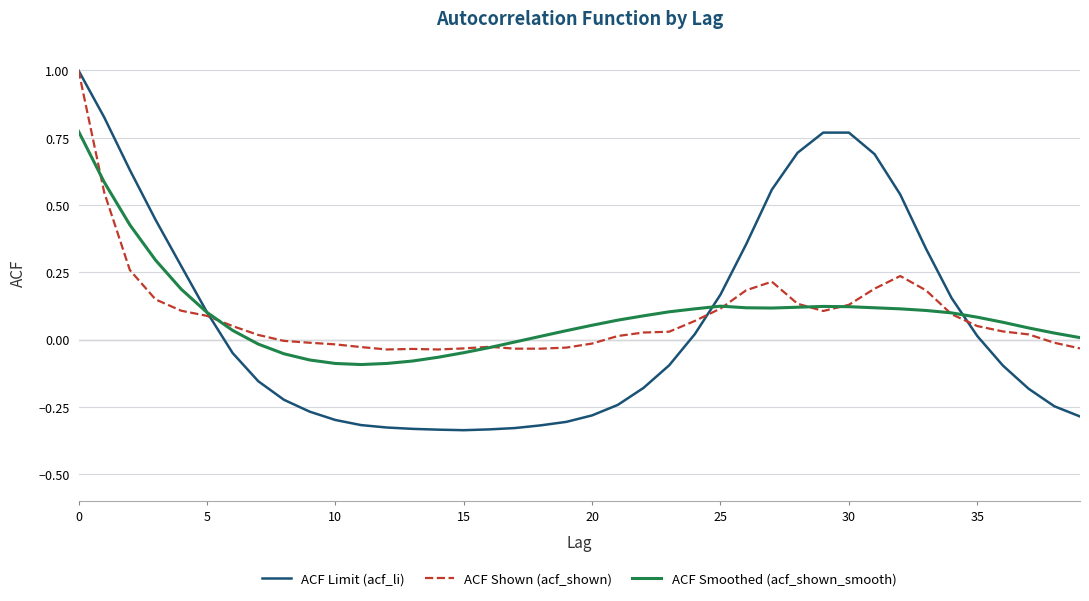

Which series has the largest range (max minus min)?

ACF Limit (acf_li)